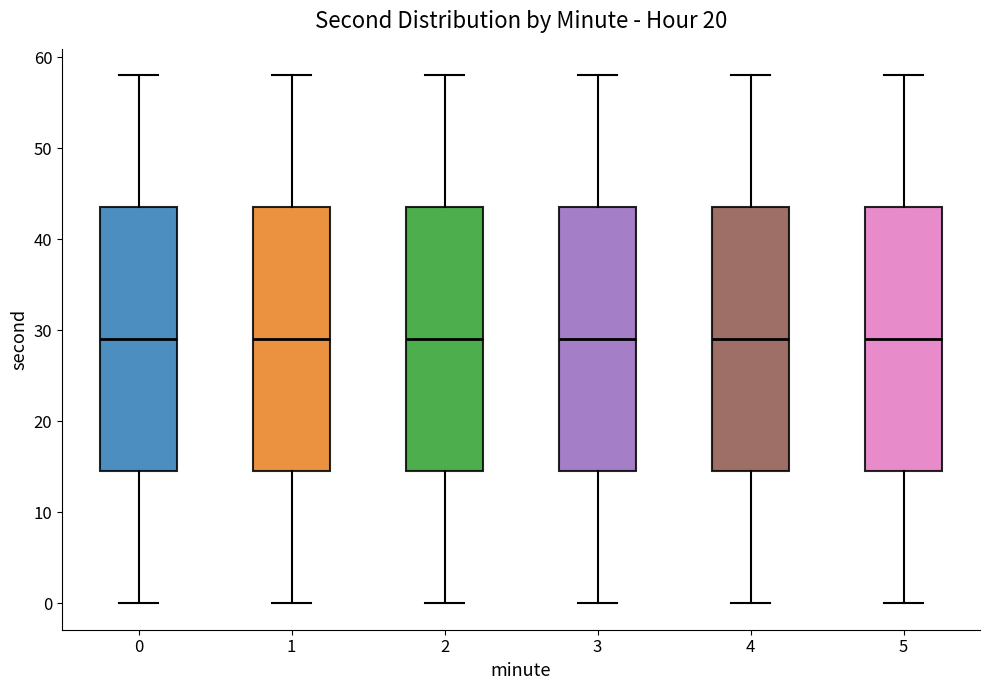

Where does the median line of the box at x = 0 sit on the y-axis? The values are not printed on the chart, so give them approximately, as read against the axis.

29